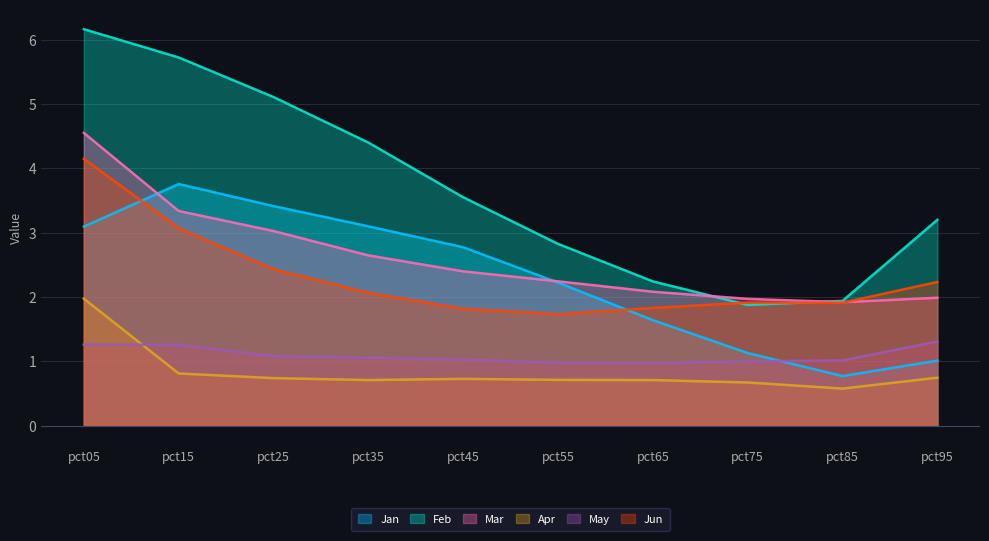

How many series are shown in this chart?

6